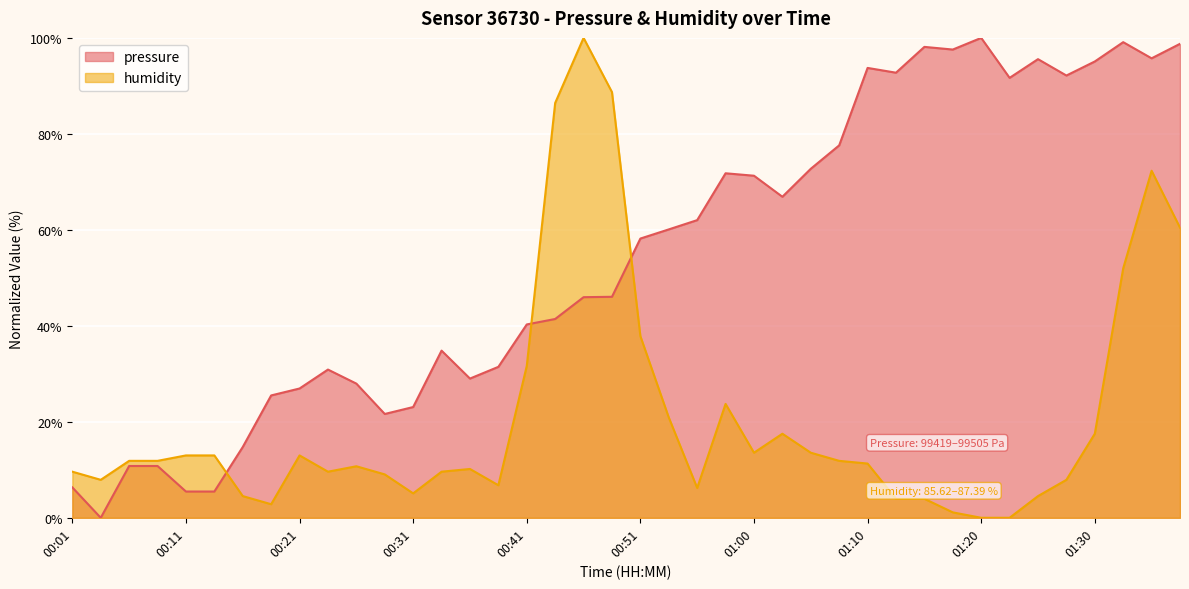

What is the difference between the maximum and second lowest values in the humidity series?

100.0